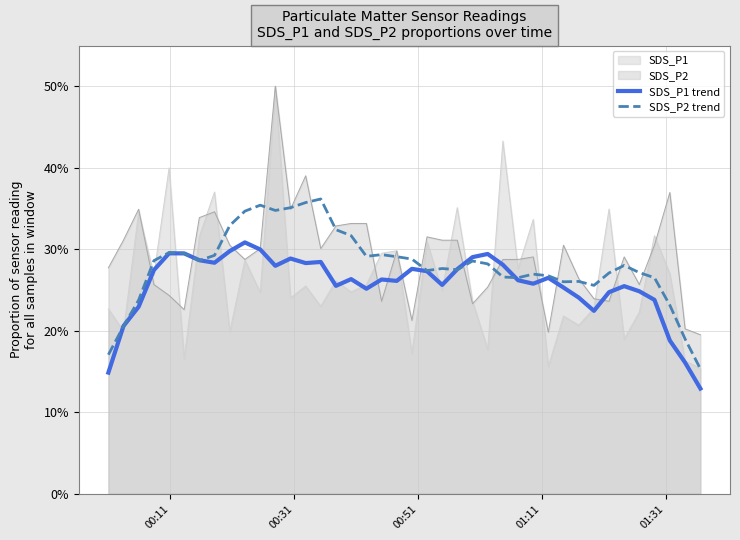

Which series has the largest range (max minus min)?

SDS_P1